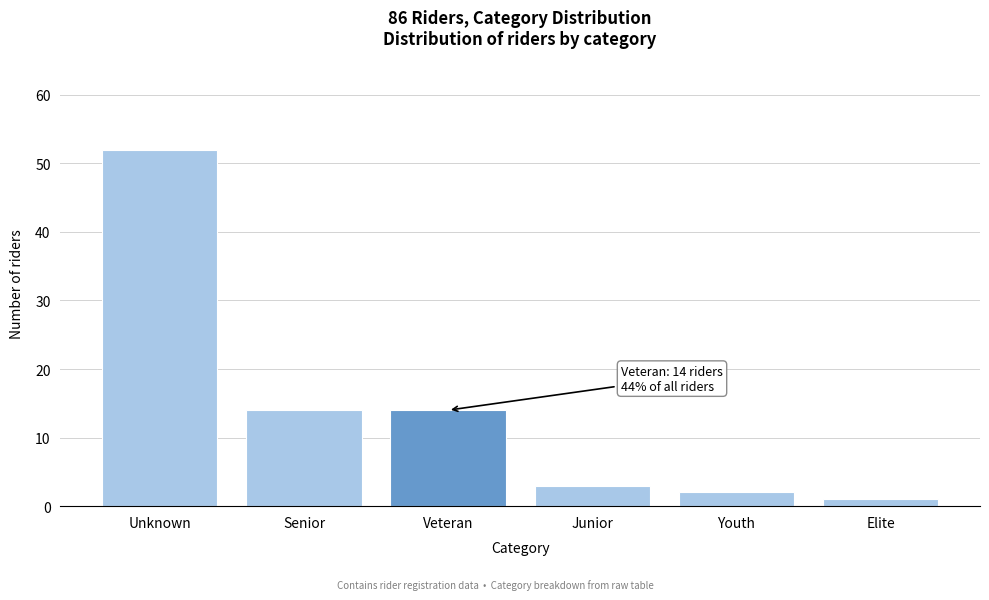

Reading left to right, extract all data points from this chart.

52	14	14	3	2	1